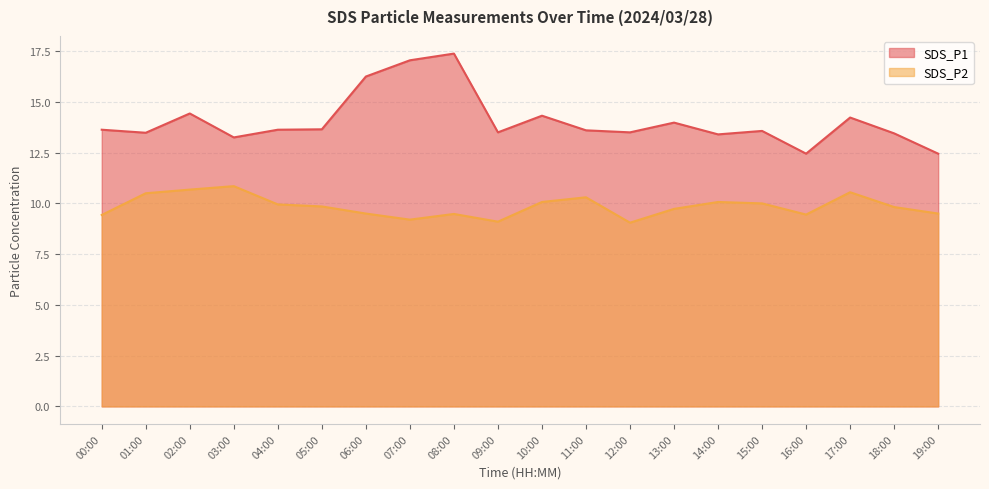

Is the value of SDS_P1 at 19:00 greater than the value of SDS_P2 at 02:00?

Yes